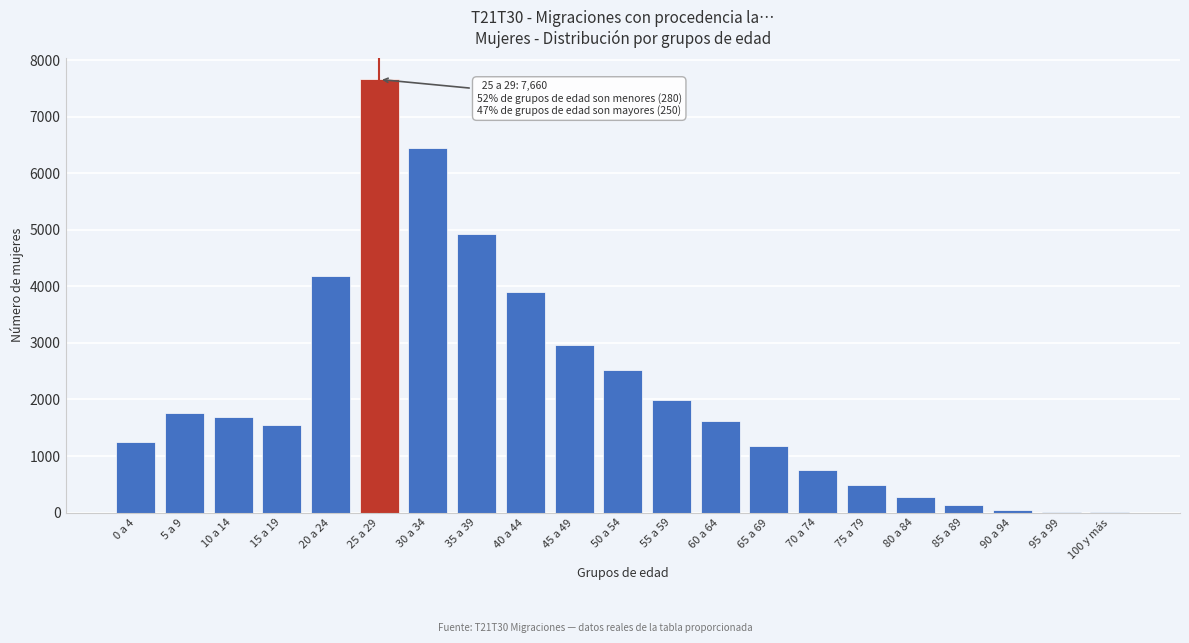

What is the sum of all values?

45370